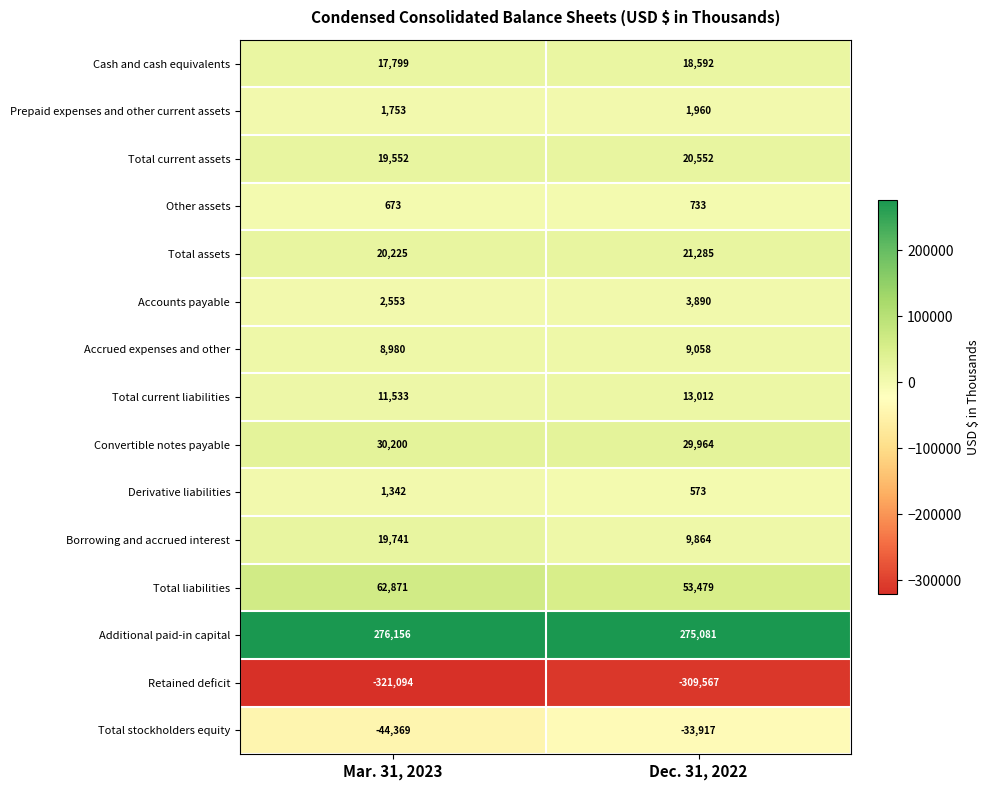

The value of Convertible notes payable at Dec. 31, 2022 is 52806. True or false?

False